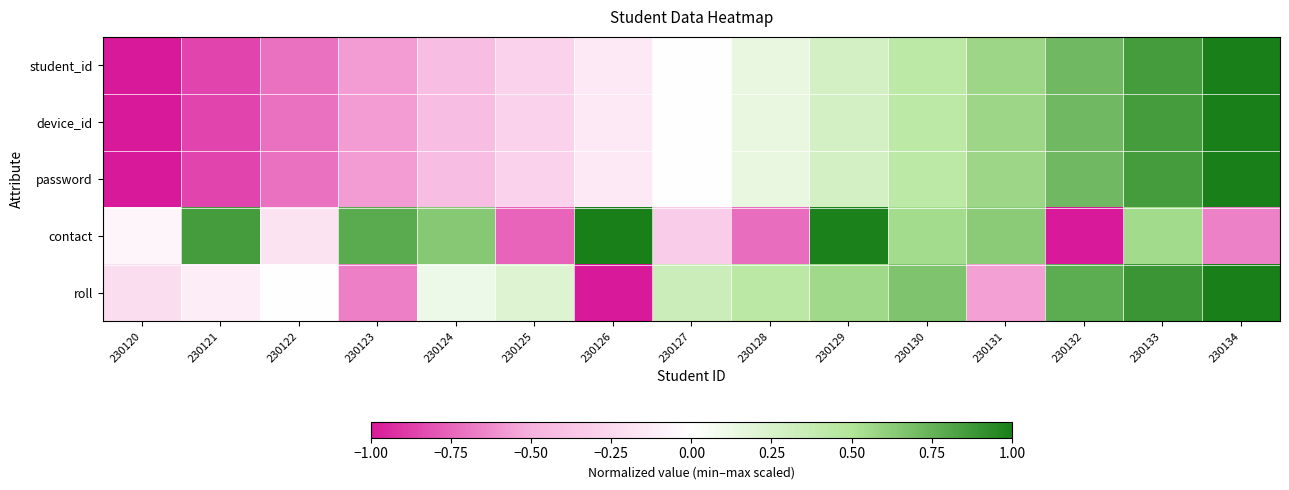

At how many categories does at least one series exceed 0?

13